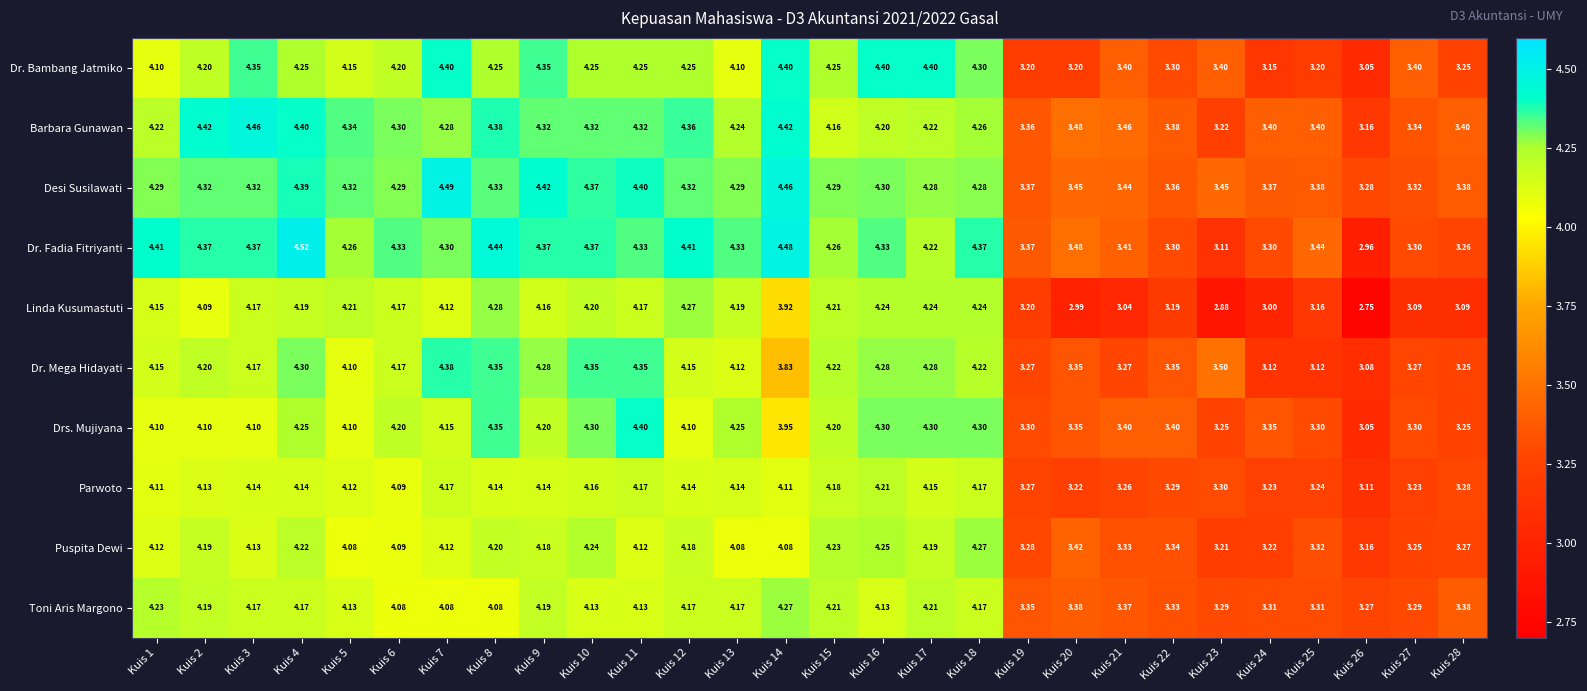

Which series has the largest total across all categories?

Desi Susilawati